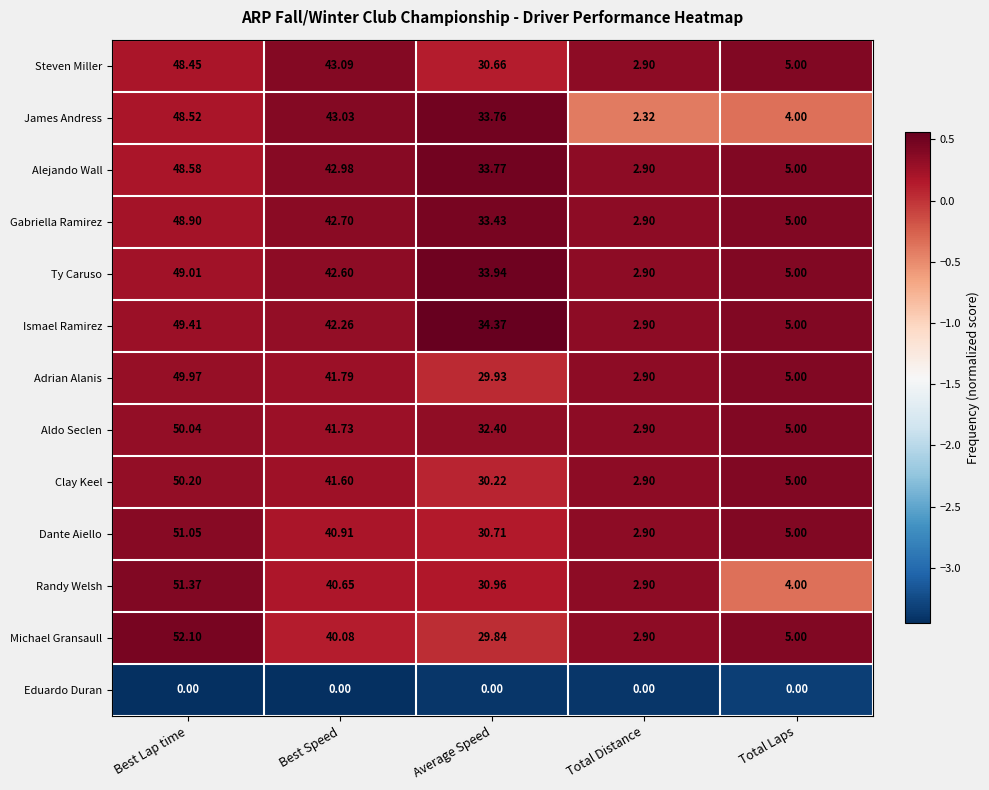

Which series has the largest total across all categories?

Ismael Ramirez